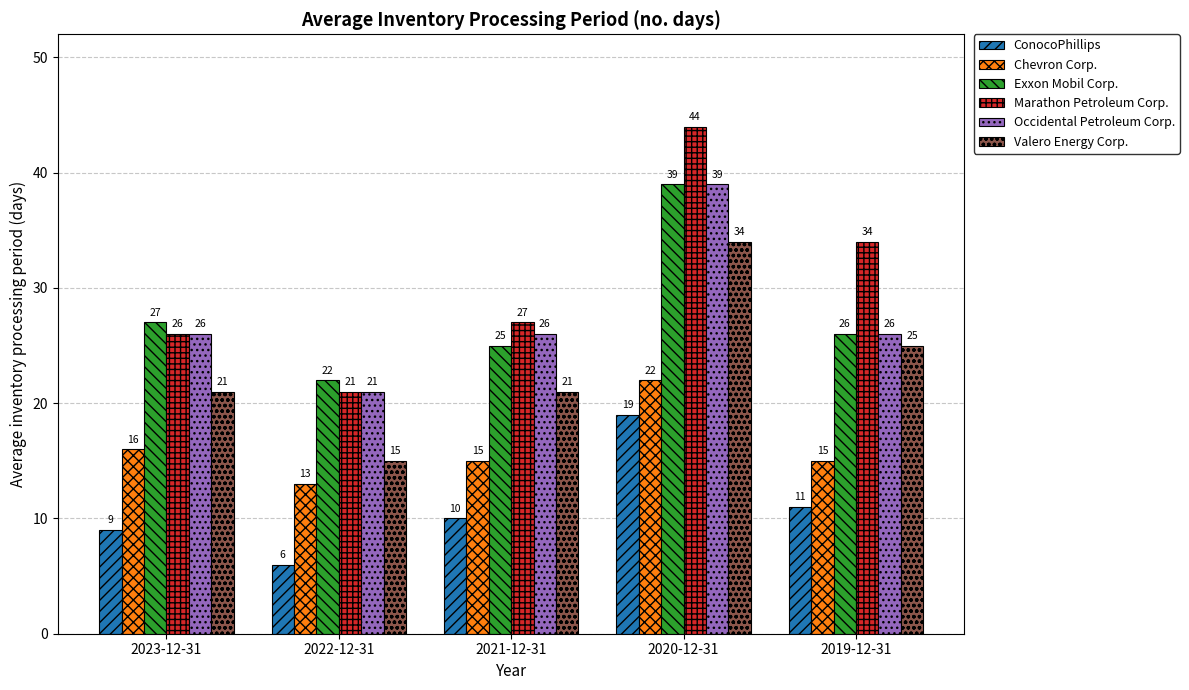

What is the smallest value displayed?

6